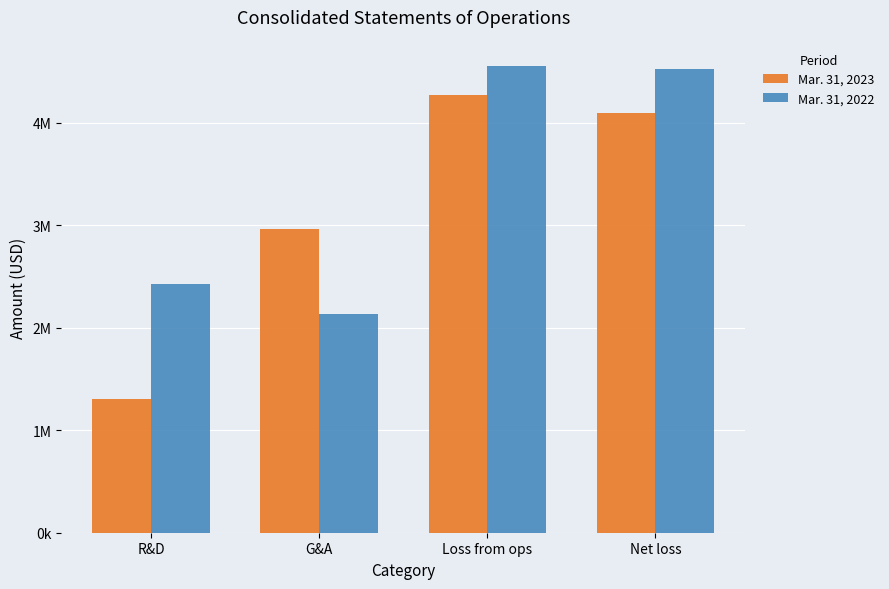

Does the chart contain stacked bars?

No